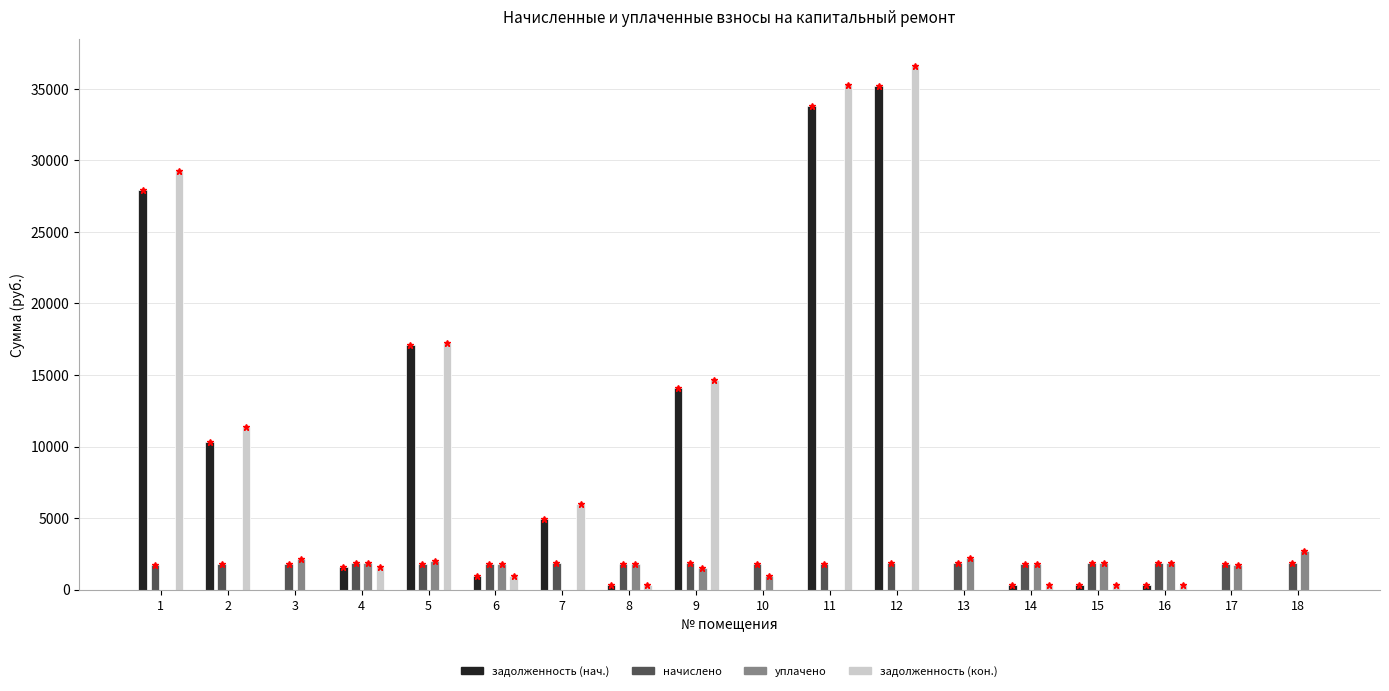

What is the highest value of the задолженность (нач.) series?

35169.2